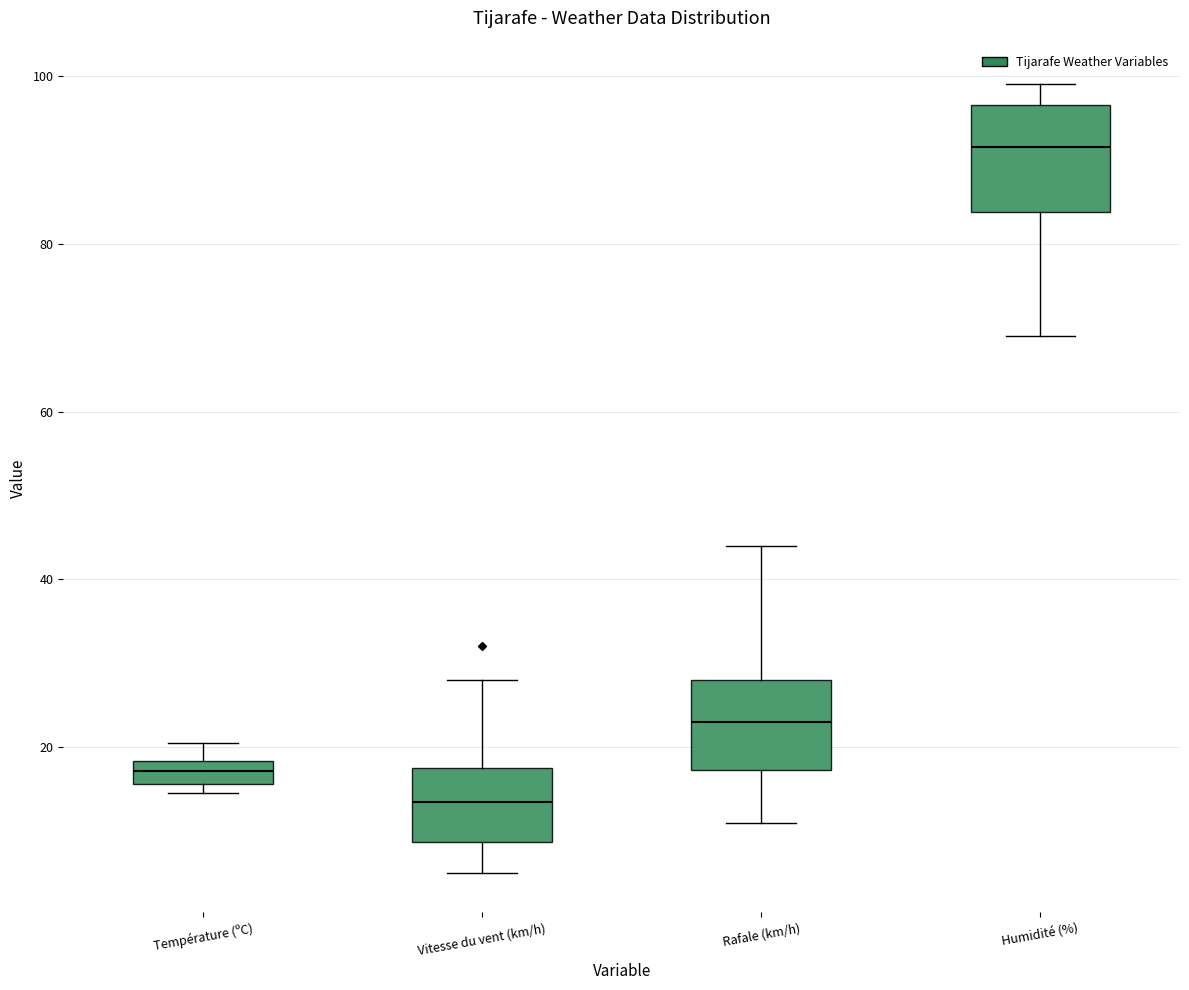

Which box is the tallest, from its lower edge to its upper edge?

Humidité (%)